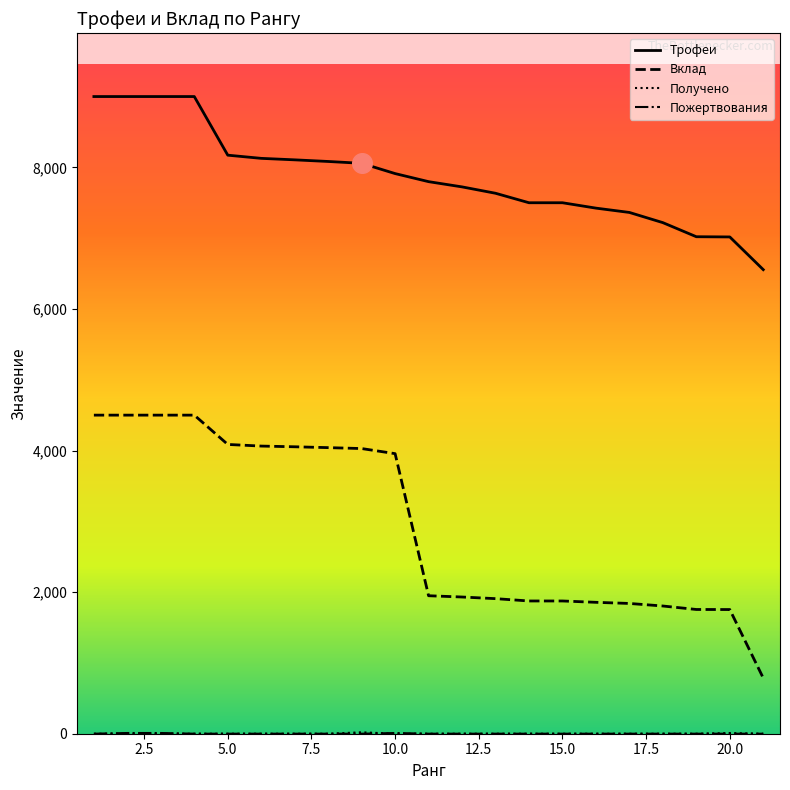

Which series has the largest total across all categories?

Трофеи